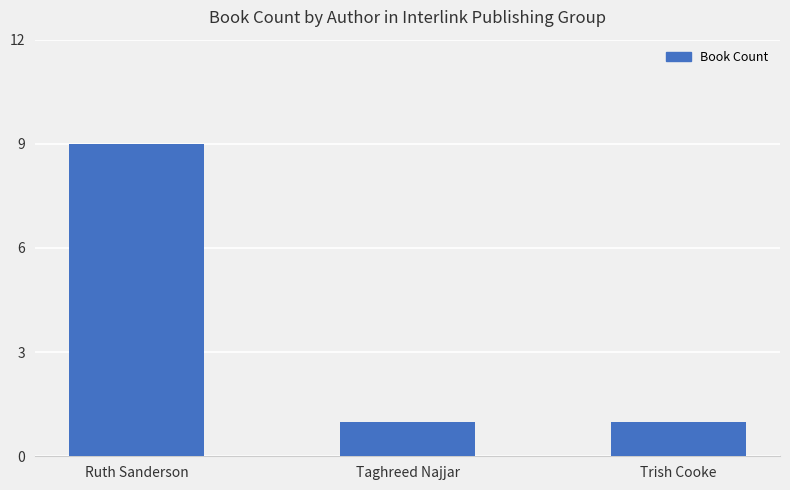

What is the value of the 1st bar from the left?

9